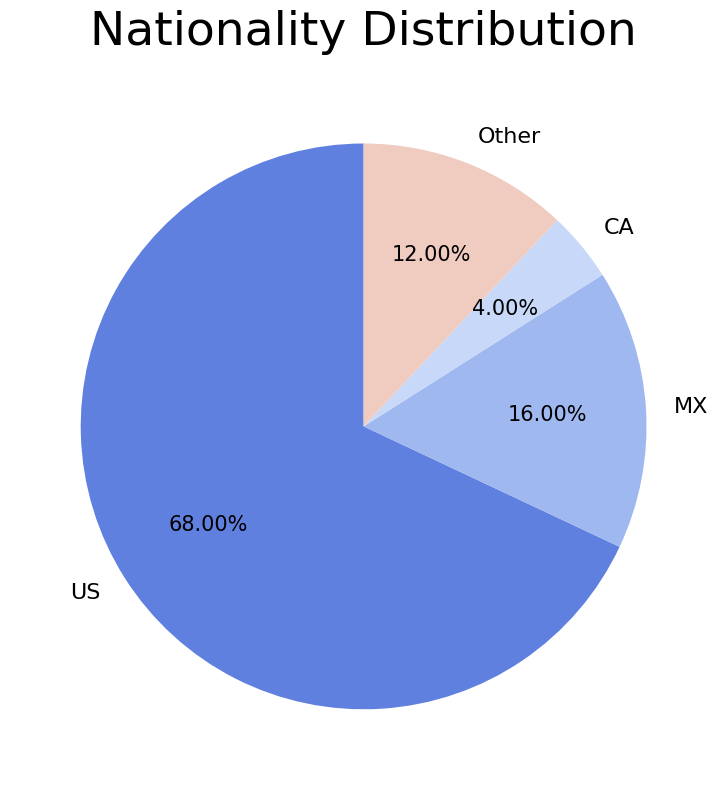

The Other slice represents 20% of the pie. True or false?

False